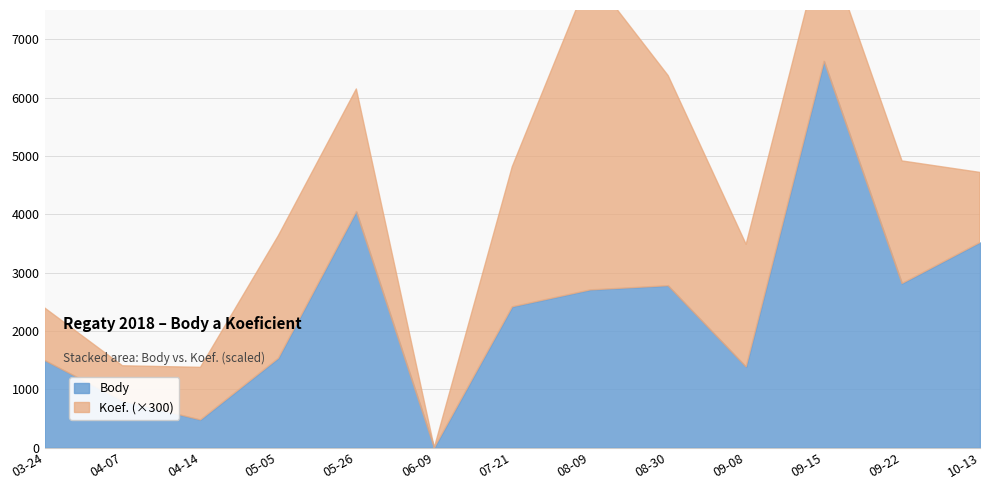

Which category has the lowest value across all series?

2018-06-09